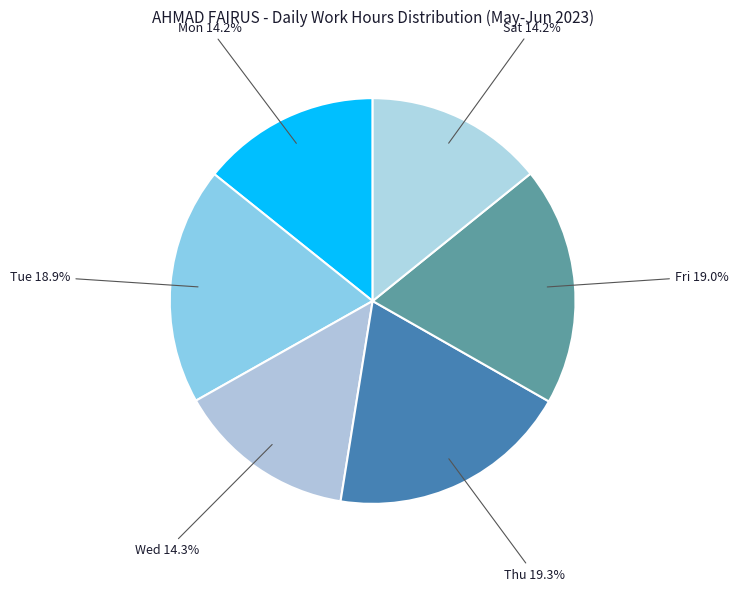

Which has a higher value, Sat 14.2% or Thu 19.3%?

Thu 19.3%